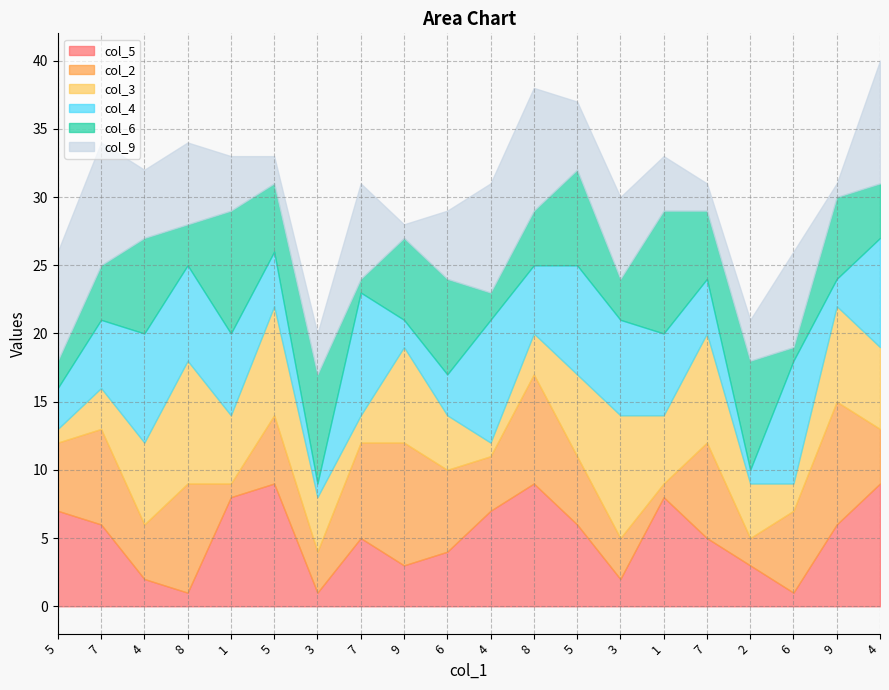

How many col_6 values are between 3 and 7?

12